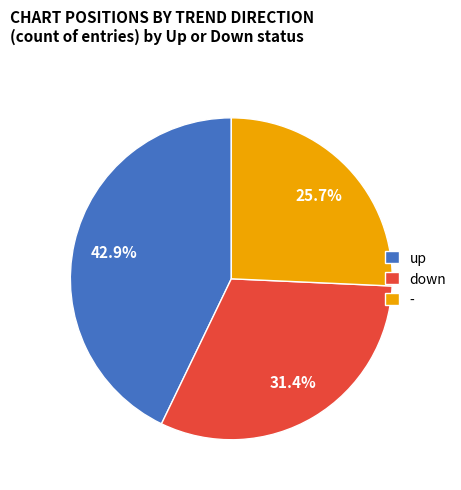

Approximately how many times larger is the value at down compared to -?

1.2